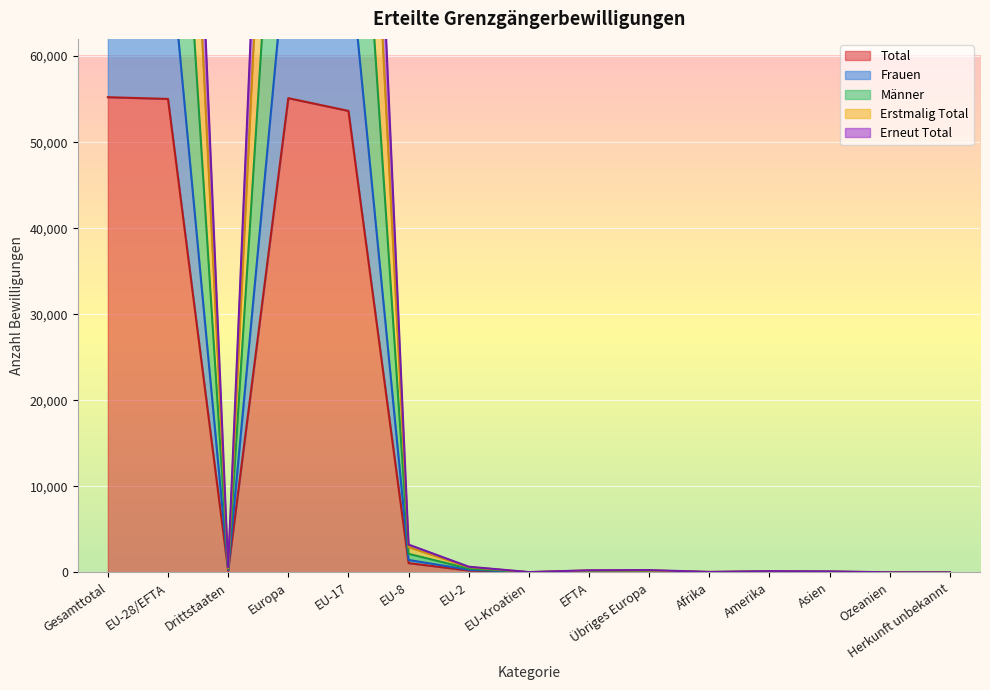

What is the difference between the second highest and second lowest values in the Total series?

55109